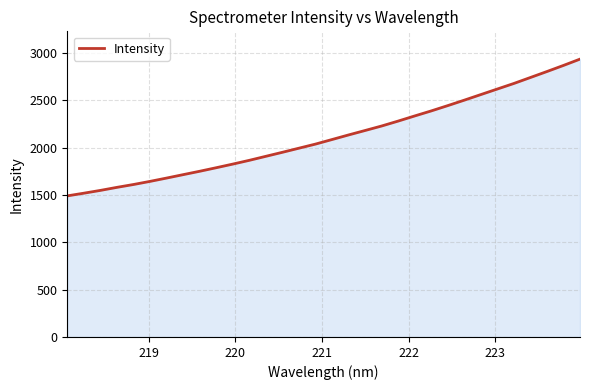

Reading right to left, what are all the values shown in this chart?

2933.5	2866.9	2802.5	2739.6	2676.7	2618.0	2559.3	2500.4	2442.8	2386.8	2333.7	2279.5	2227.5	2180.1	2133.1	2084.7	2036.5	1993.2	1949.9	1907.5	1865.1	1825.3	1787.0	1749.6	1713.8	1677.8	1642.7	1609.8	1579.6	1547.5	1517.9	1489.7